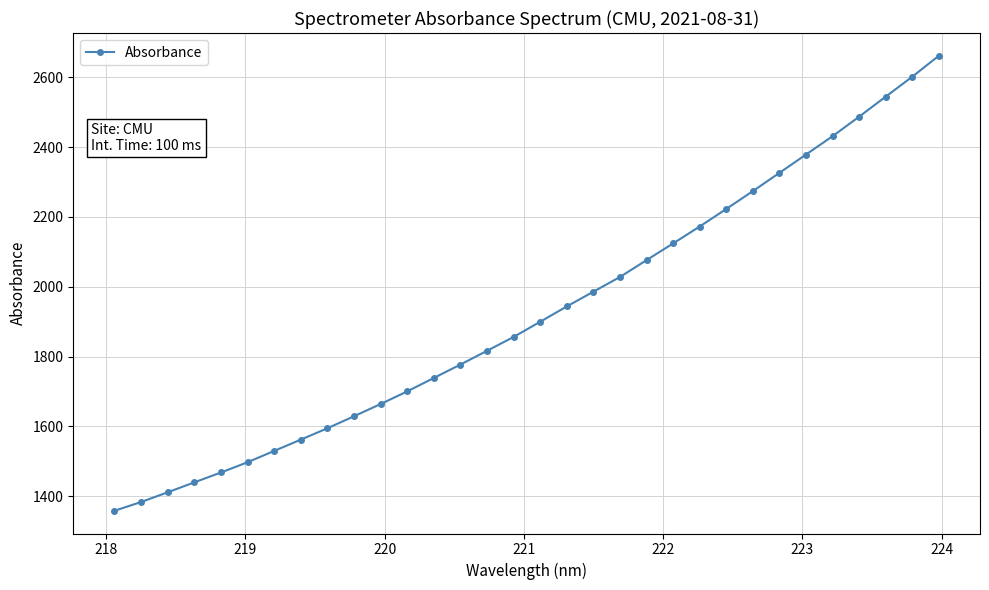

What is the smallest value displayed?

1358.4